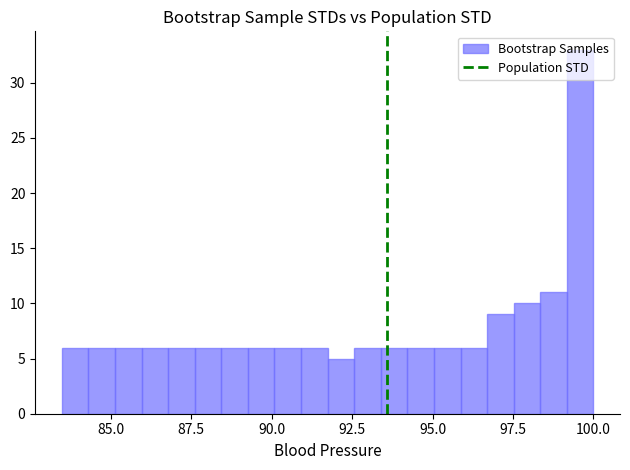

Around what value on the x-axis is the tallest bar? Give the approximate position of its centre, as read against the axis.

99.5